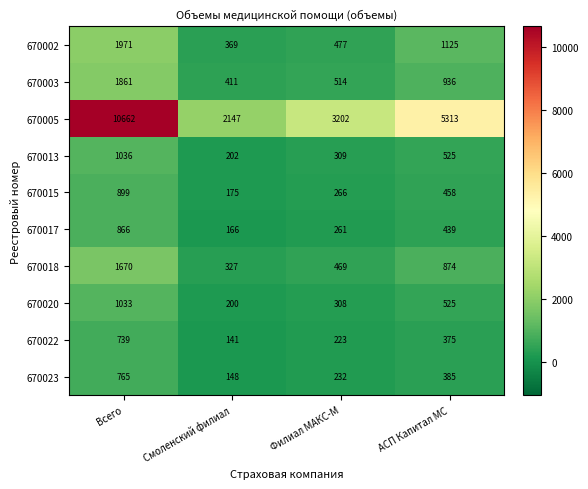

What is the total value across all series at Филиал МАКС-М?

6261